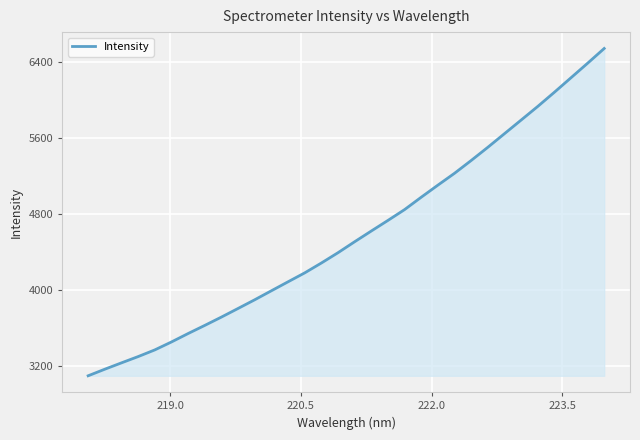

What is the maximum value shown in the chart?

6537.3